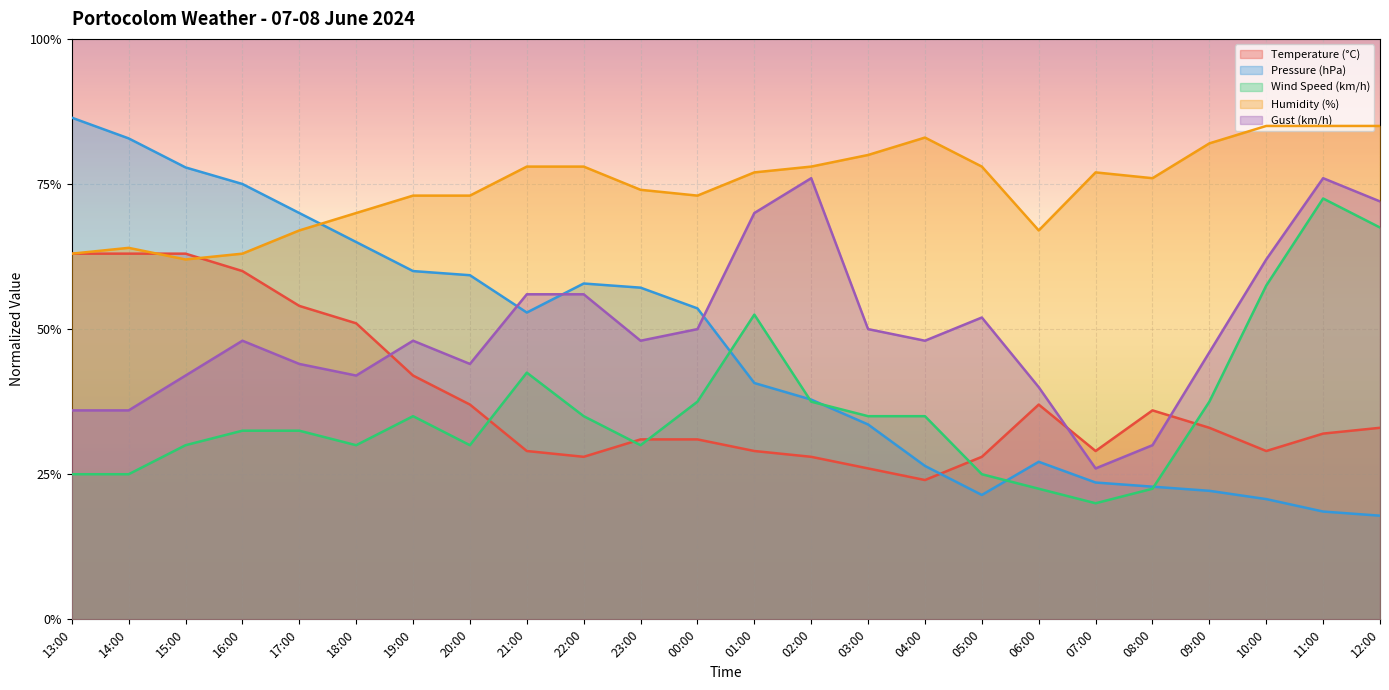

What is the minimum value shown in the chart?

0.2